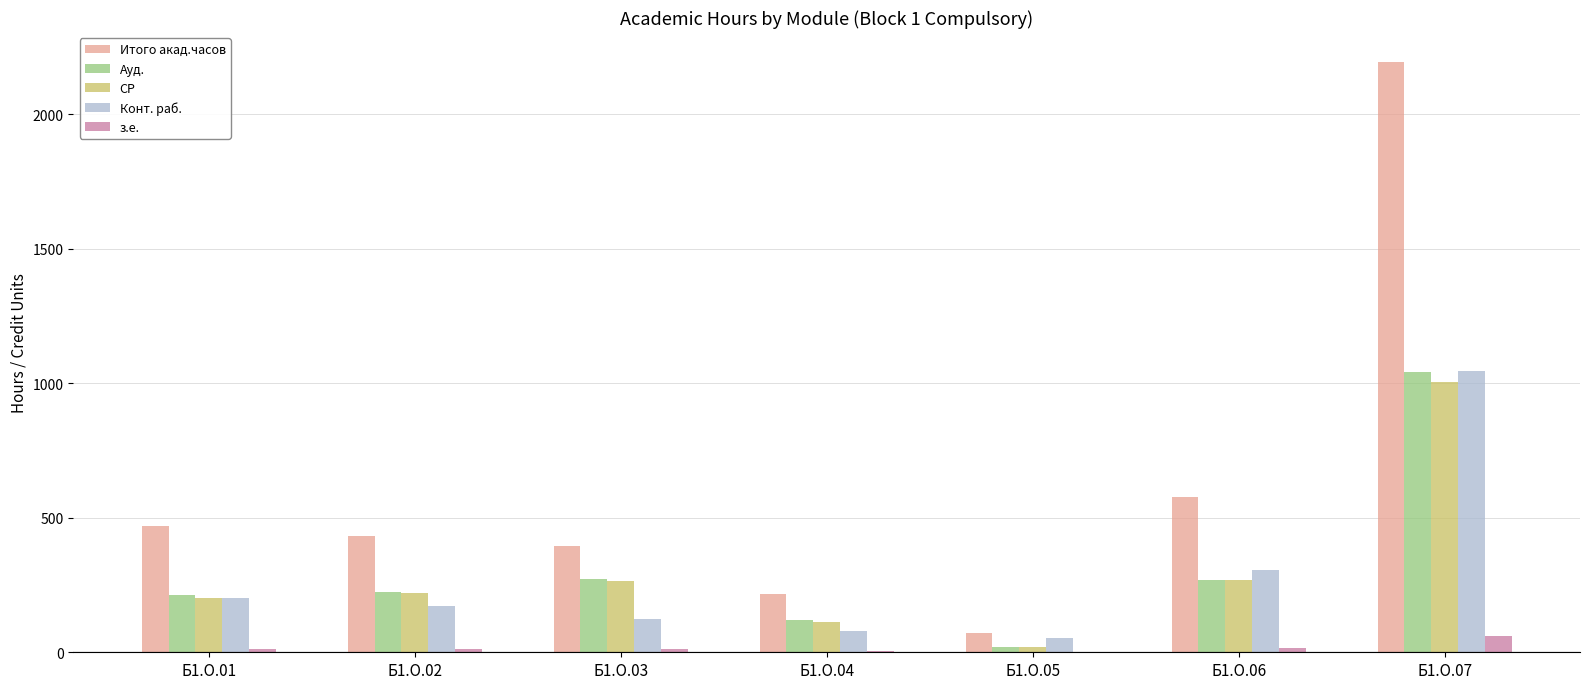

Which category has the highest value in the Итого акад.часов series?

Б1.О.07